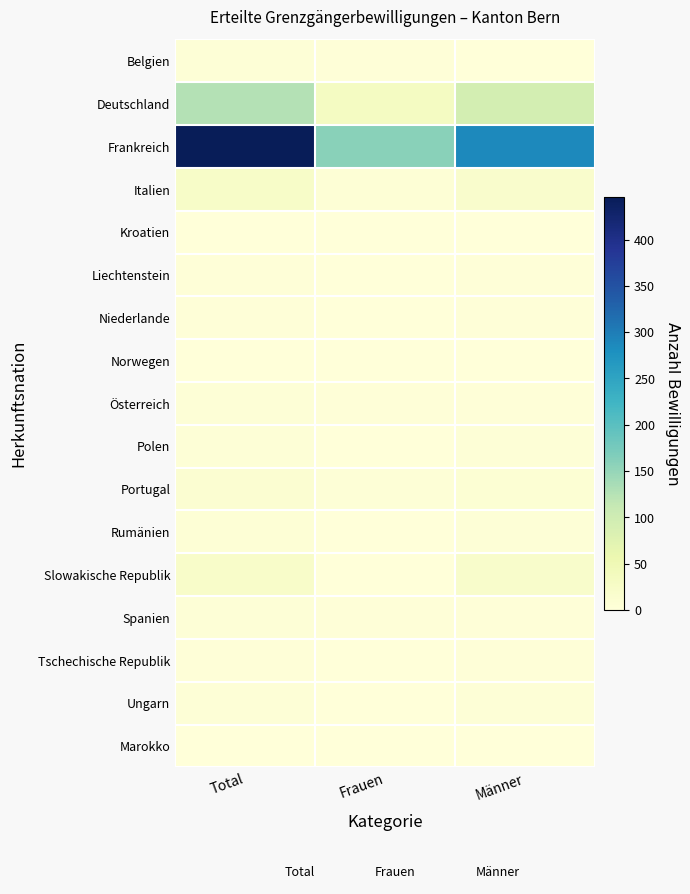

What is the spread (max minus min) of values at Männer?

287